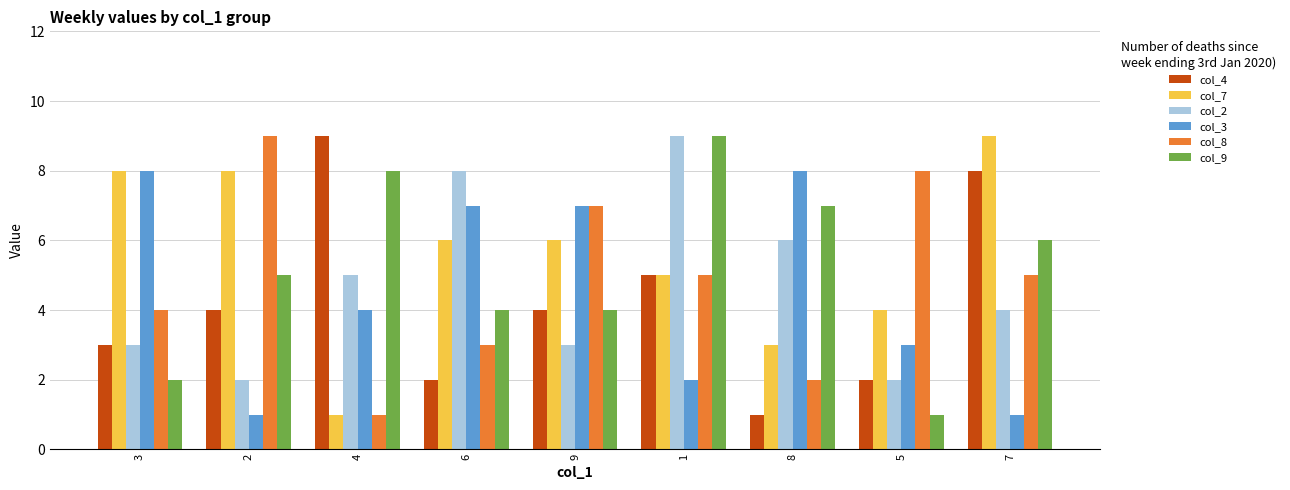

Is the value of col_4 at 8 greater than the value of col_9 at 8?

No